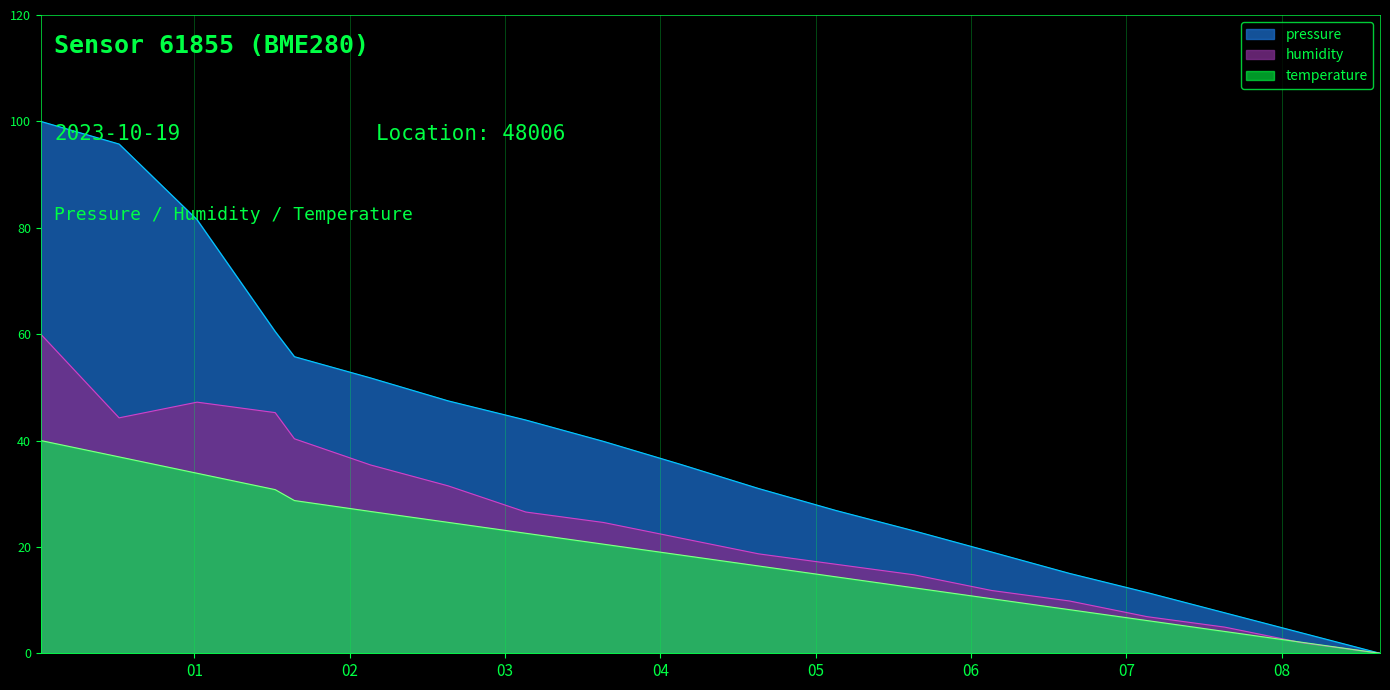

How many categories are shown in the chart?

19